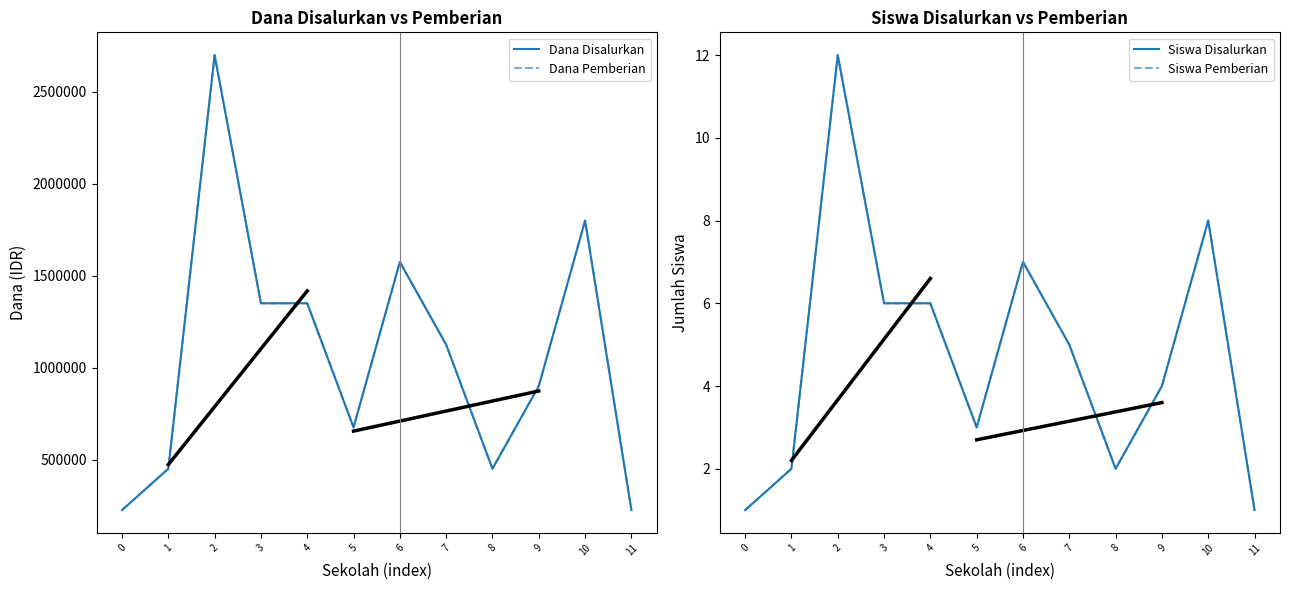

What is the difference between the Dana Disalurkan values at 5 and 6?

900000